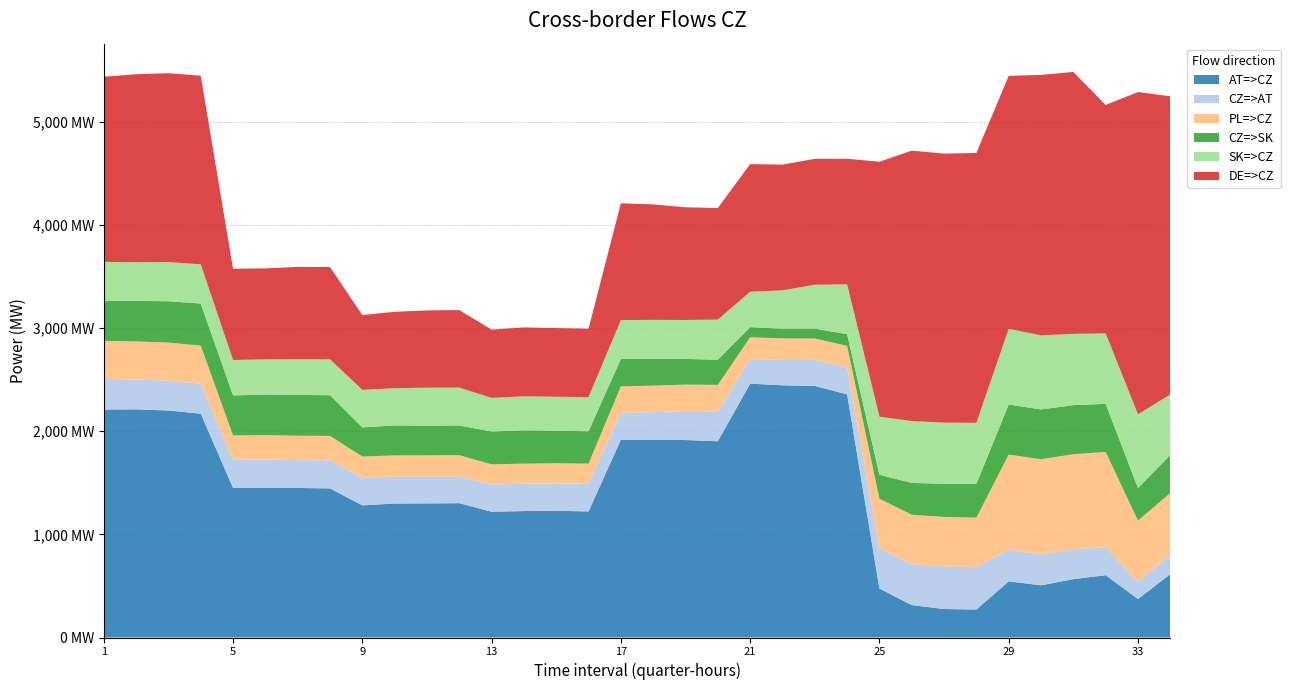

Reading left to right, list all the values displayed in this chart.

AT=>CZ: 2209.0	2211.0	2200.0	2169.0	1449.0	1451.3	1449.0	1444.9	1280.7	1298.1	1299.4	1301.9	1218.5	1225.4	1228.0	1221.9	1916.9	1917.1	1913.4	1901.8	2460.0	2444.0	2437.7	2356.2	475.1	314.0	276.0	271.0	544.0	505.9	565.6	603.8	372.7	614.0
CZ=>AT: 296.0	289.0	289.0	290.0	273.0	273.7	270.0	272.1	267.3	260.9	260.6	259.1	264.5	264.6	266.0	268.1	260.1	266.9	280.6	289.2	241.0	246.0	251.3	261.8	390.9	396.0	413.0	411.0	307.0	299.1	288.4	272.2	163.3	190.0
PL=>CZ: 369.4	369.4	369.4	369.4	236.2	236.2	236.2	236.2	205.9	205.9	205.9	205.9	195.1	195.1	195.1	195.1	257.0	257.0	257.0	257.0	208.5	208.5	208.5	208.5	479.3	479.3	479.3	479.3	922.2	922.2	922.2	922.2	596.7	596.7
CZ=>SK: 387.0	393.0	400.0	407.8	387.9	392.5	395.8	394.5	282.5	289.8	286.5	287.7	318.5	322.7	314.3	313.6	264.8	259.6	248.8	243.7	98.0	94.2	96.1	113.1	231.6	308.9	321.3	327.4	484.7	483.0	475.4	466.1	315.2	367.8
SK=>CZ: 379.0	374.0	380.0	380.2	343.1	341.5	345.2	348.5	363.5	361.2	368.5	367.3	325.5	329.3	329.7	331.4	377.2	377.4	377.2	389.3	343.0	371.8	424.9	482.9	563.4	599.1	592.7	591.6	733.3	718.0	690.6	682.9	714.8	587.2
DE=>CZ: 1794.0	1822.0	1830.0	1828.0	884.0	882.0	895.6	894.1	725.2	740.3	748.8	751.2	661.4	668.0	665.4	662.3	1131.7	1119.2	1092.0	1081.2	1236.8	1217.6	1220.4	1217.0	2470.3	2620.5	2607.2	2615.0	2451.7	2524.0	2538.4	2214.0	3123.0	2889.0